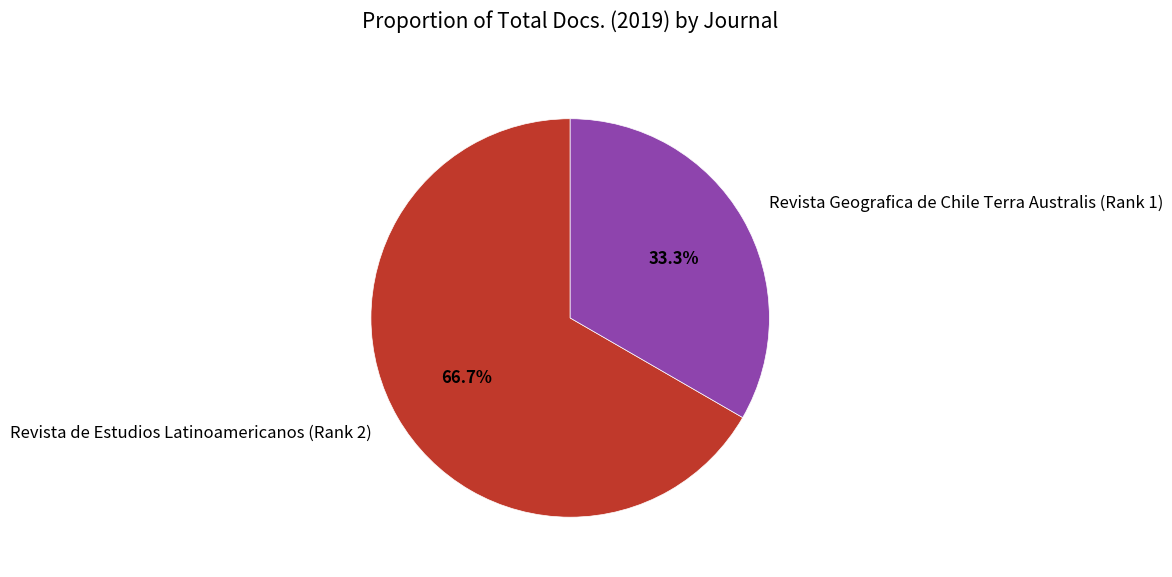

Which slice is the largest?

Revista de Estudios Latinoamericanos (Rank 2)